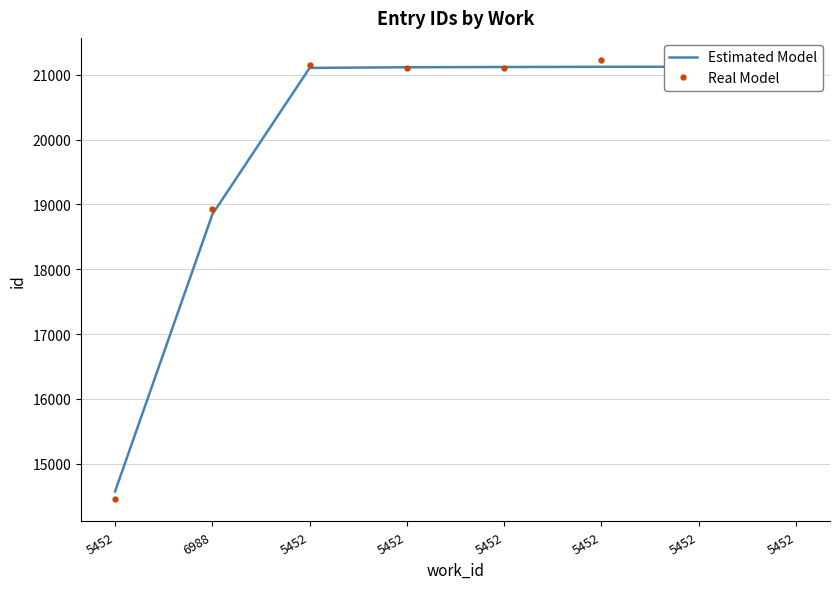

What are all the series names shown in the legend?

Estimated Model, Real Model